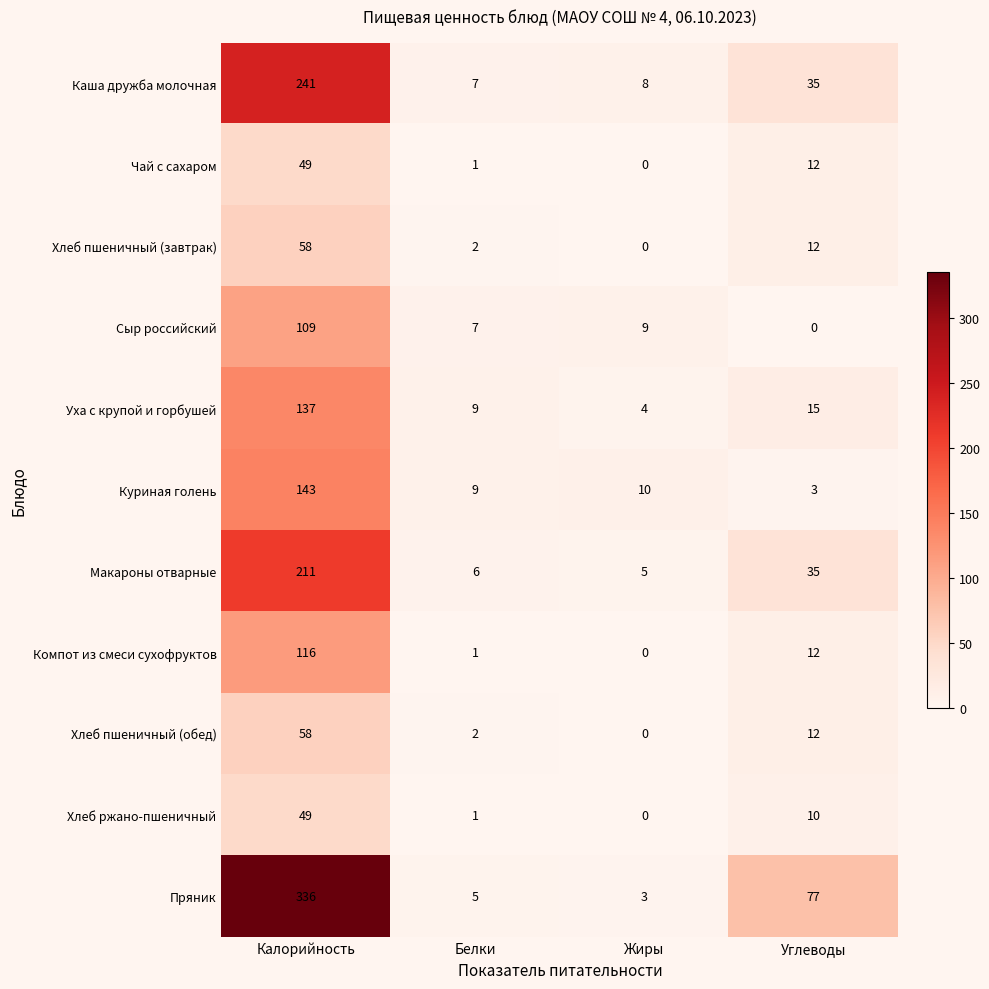

At which label does Макароны отварные first exceed 35?

Калорийность